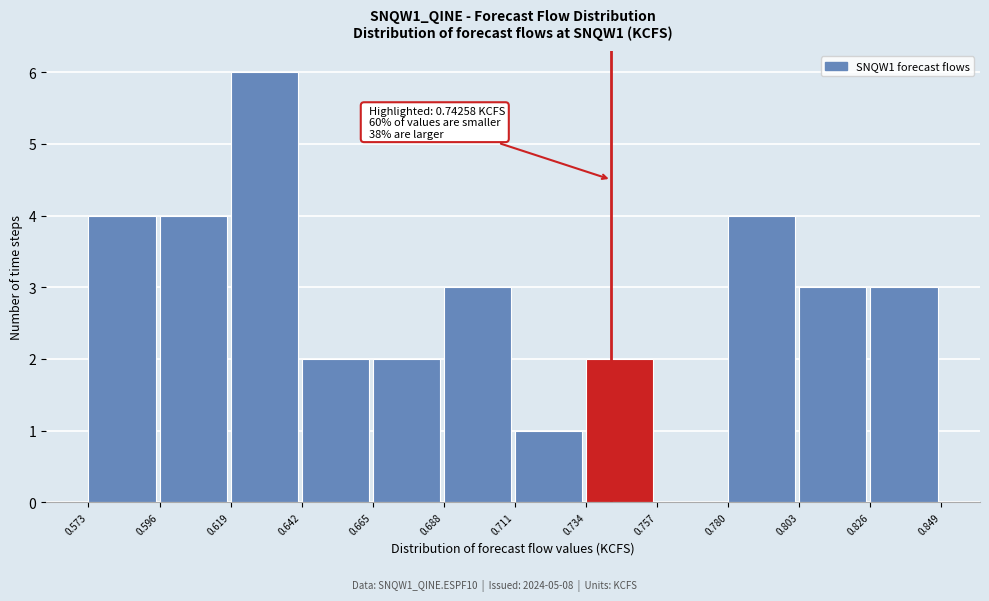

Which range on the x-axis has the tallest bar?

0.619 to 0.642